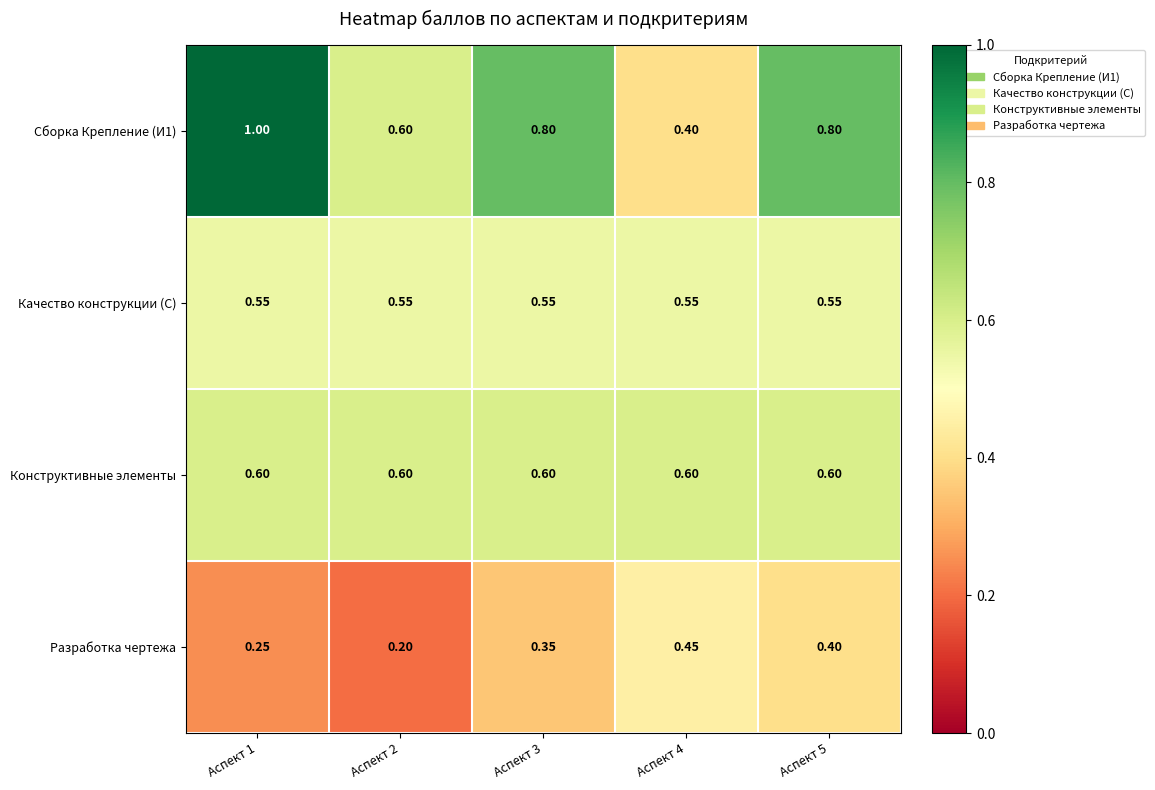

Is the value of Разработка чертежа at Аспект 4 greater than the value of Качество конструкции (С) at Аспект 4?

No